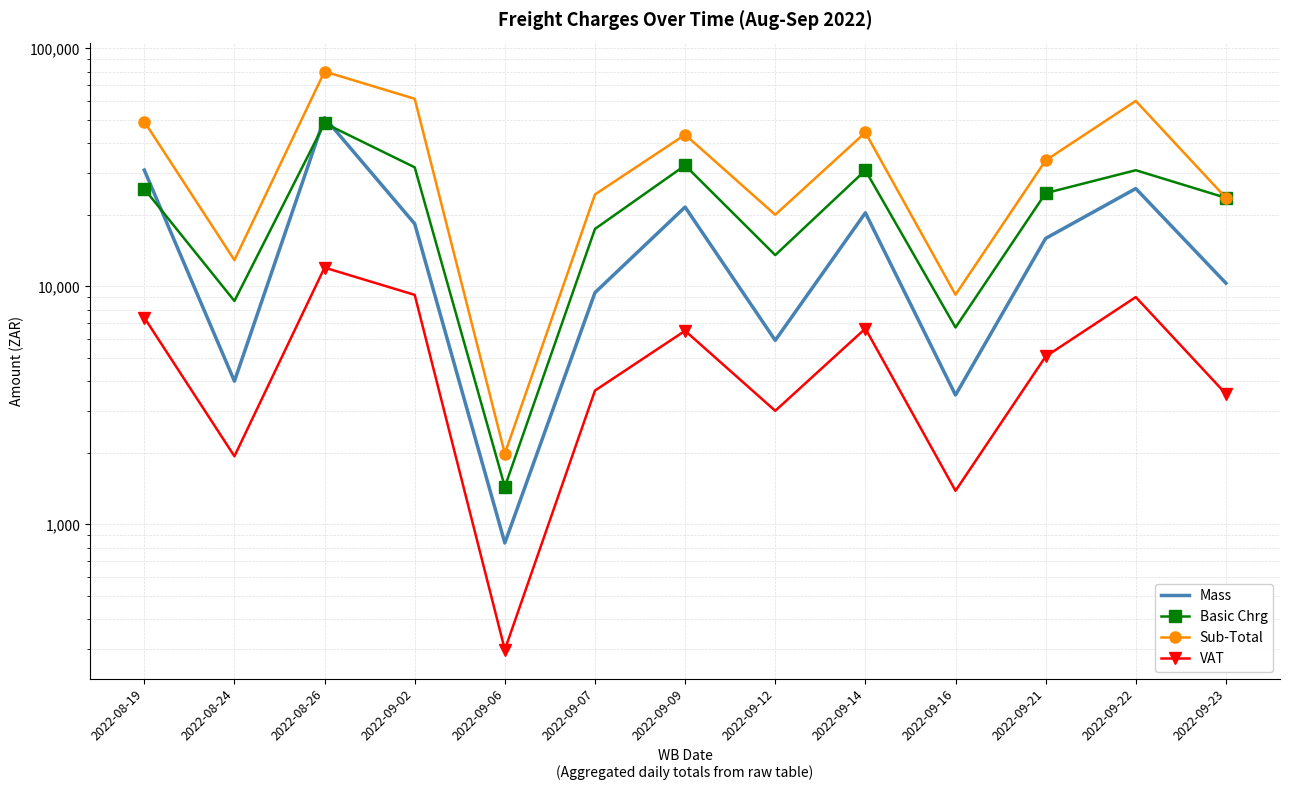

Reading right to left, extract all data points from this chart.

Mass: 10325.0	25790.0	15923.0	3498.0	20395.0	5937.0	21566.0	9423.0	836.0	18339.0	51219.0	4000.0	30832.0
Basic Chrg: 23578.6	30796.4	24666.3	6727.6	30764.1	13544.4	32274.8	17449.7	1439.1	31669.0	48527.0	8692.0	25709.0
Sub-Total: 23578.6	60191.1	33859.5	9235.0	44364.9	20018.7	43431.8	24353.1	1984.1	61468.1	80010.6	12898.9	49317.2
VAT: 3536.8	9024.2	5078.9	1385.2	6654.7	3002.8	6514.9	3653.0	297.6	9220.2	12001.7	1934.8	7397.6